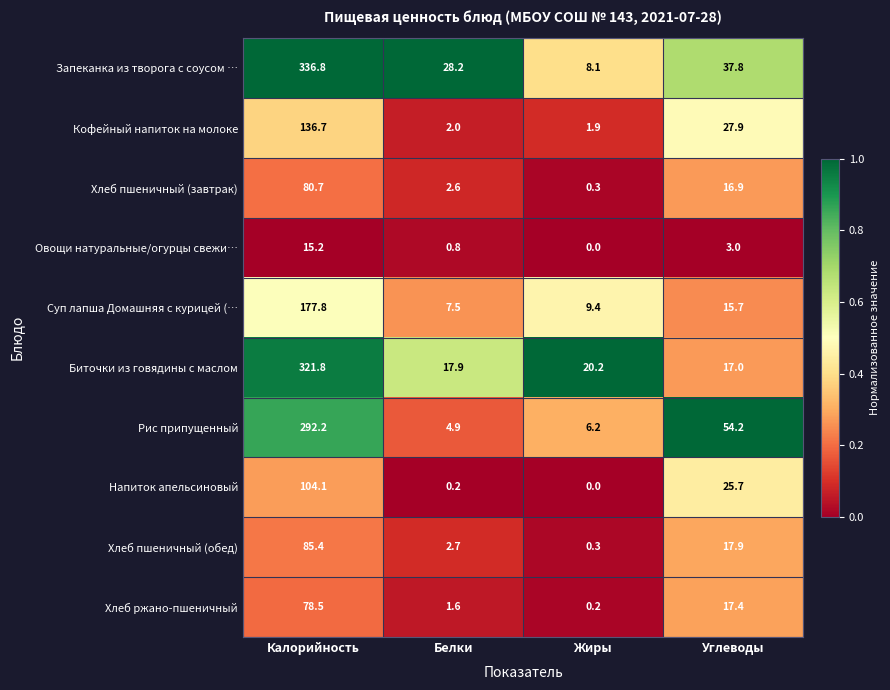

What is the difference between the Хлеб ржано-пшеничный values at Углеводы and Жиры?

17.2